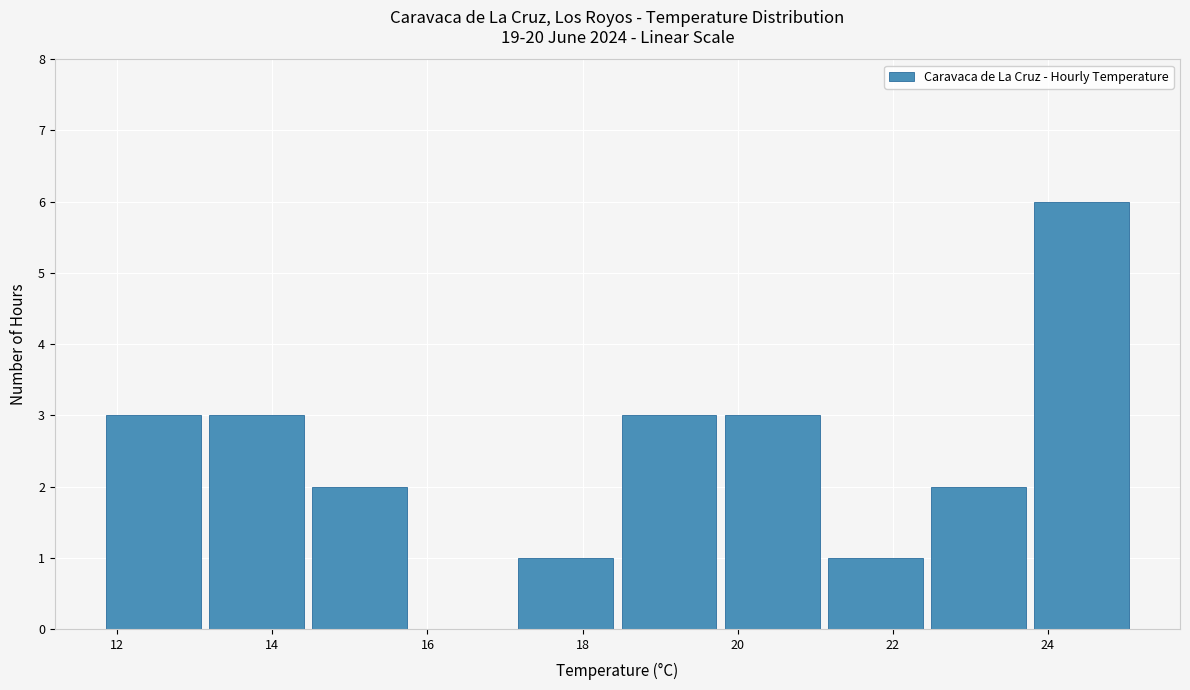

How tall is the bar that spans 14.4 to 15.8 on the x-axis? Neither the bar edges nor the heights are printed on the chart, so give them approximately, as read against the axes.

2